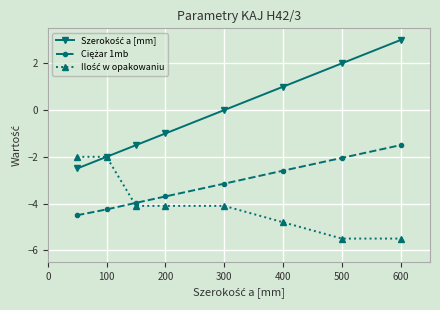

What is the greatest value displayed?

3.0